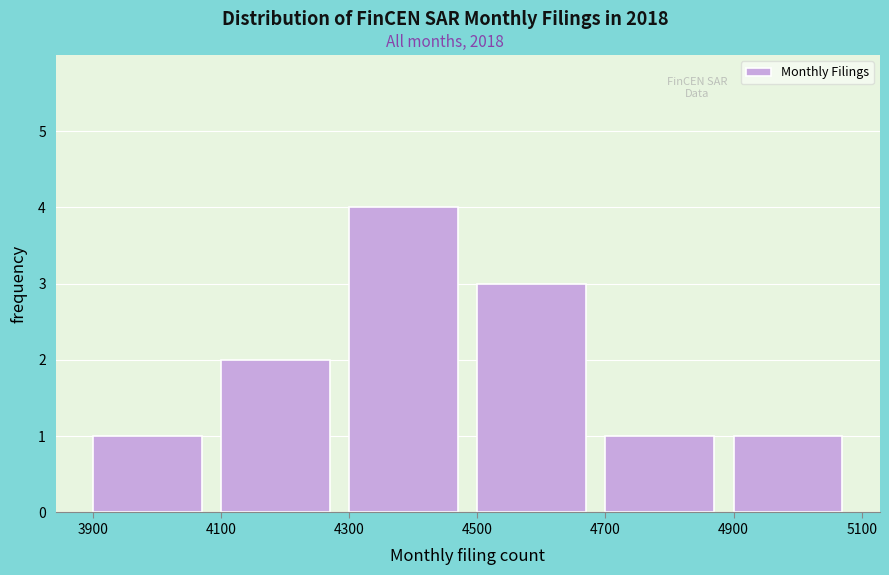

How tall is the bar that spans 4100 to 4300 on the x-axis? The values are not printed on the chart, so give them approximately, as read against the axis.

2